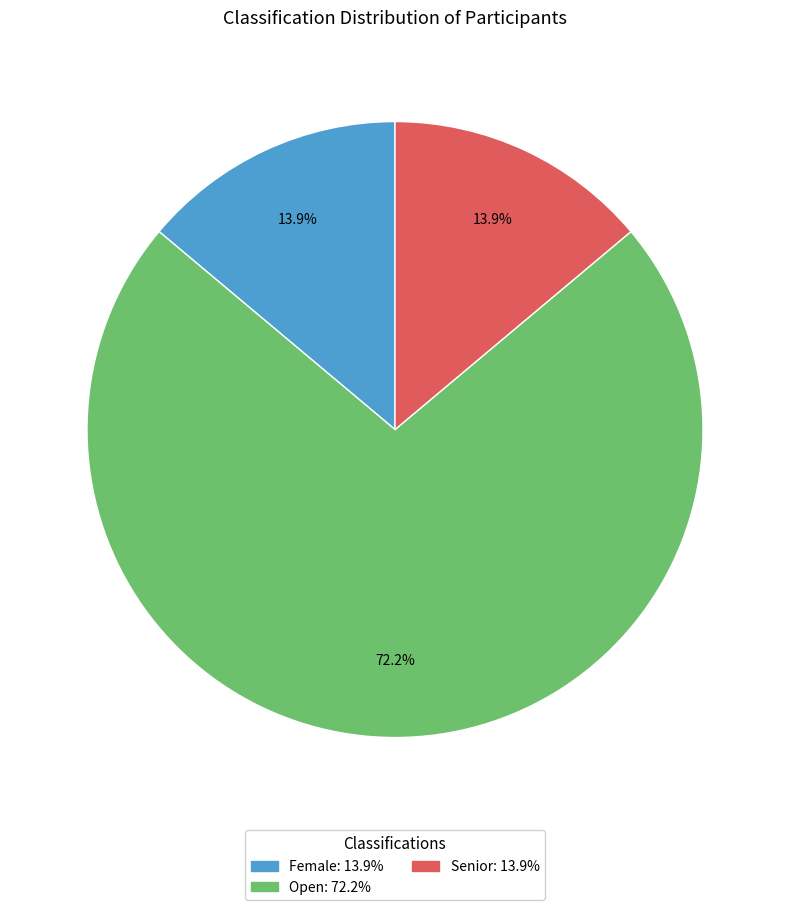

To the nearest percent, what is the combined percentage of Open and Senior?

86%